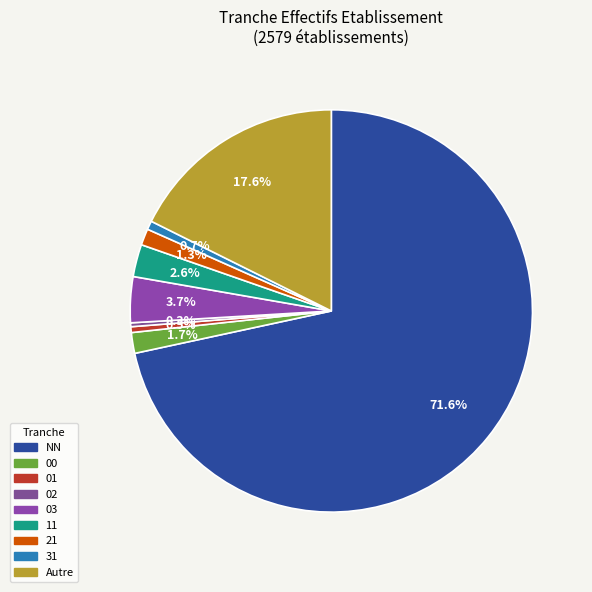

How many slices are in this pie chart?

9